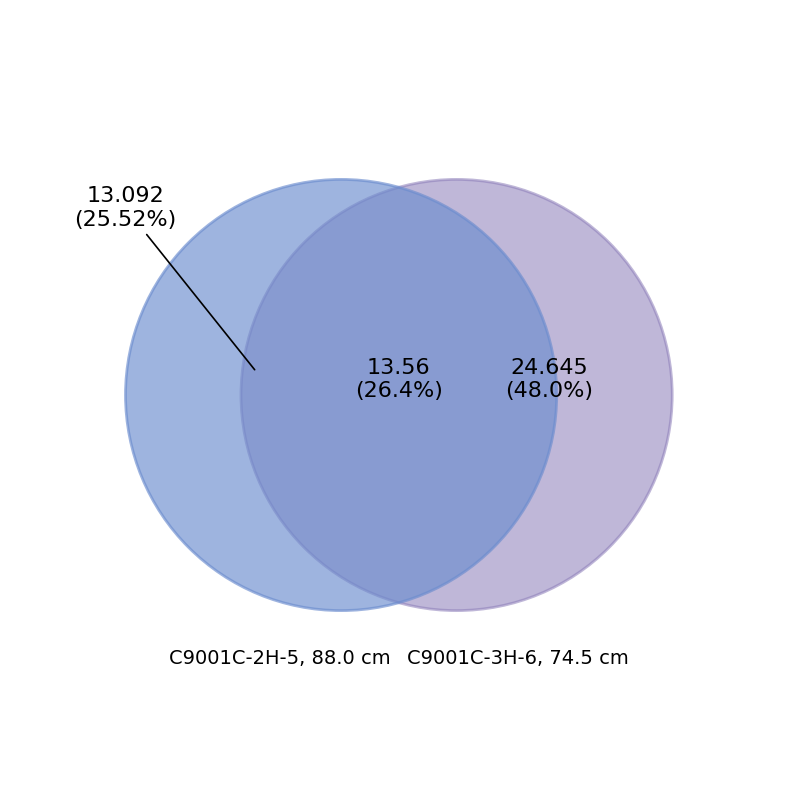

Which slice is the smallest?

C9001C-2H-5, 88.0 cm